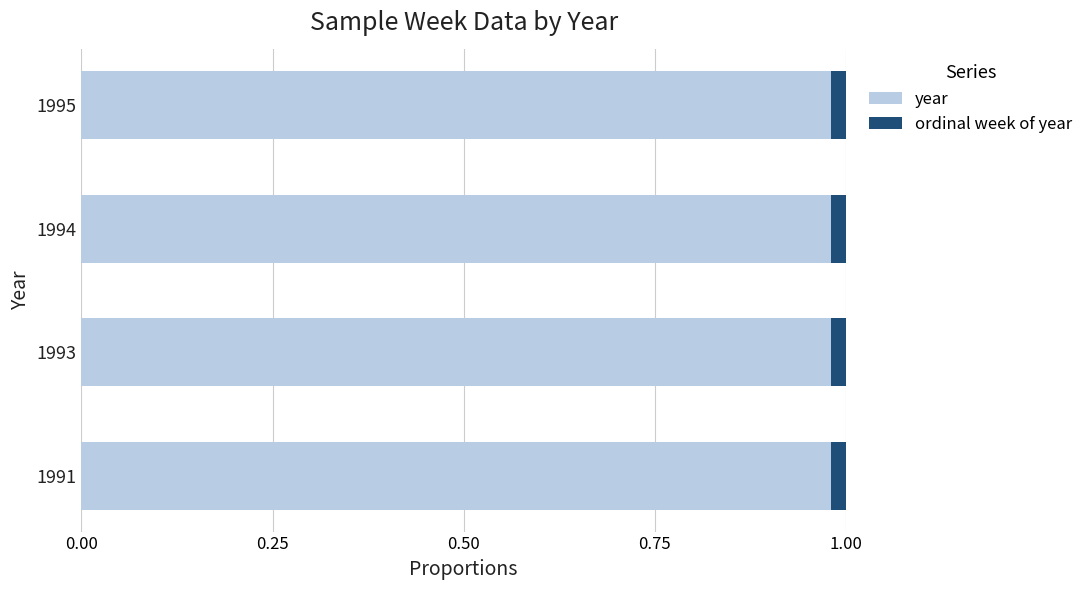

The value of year at 1995 is 1.5. True or false?

False